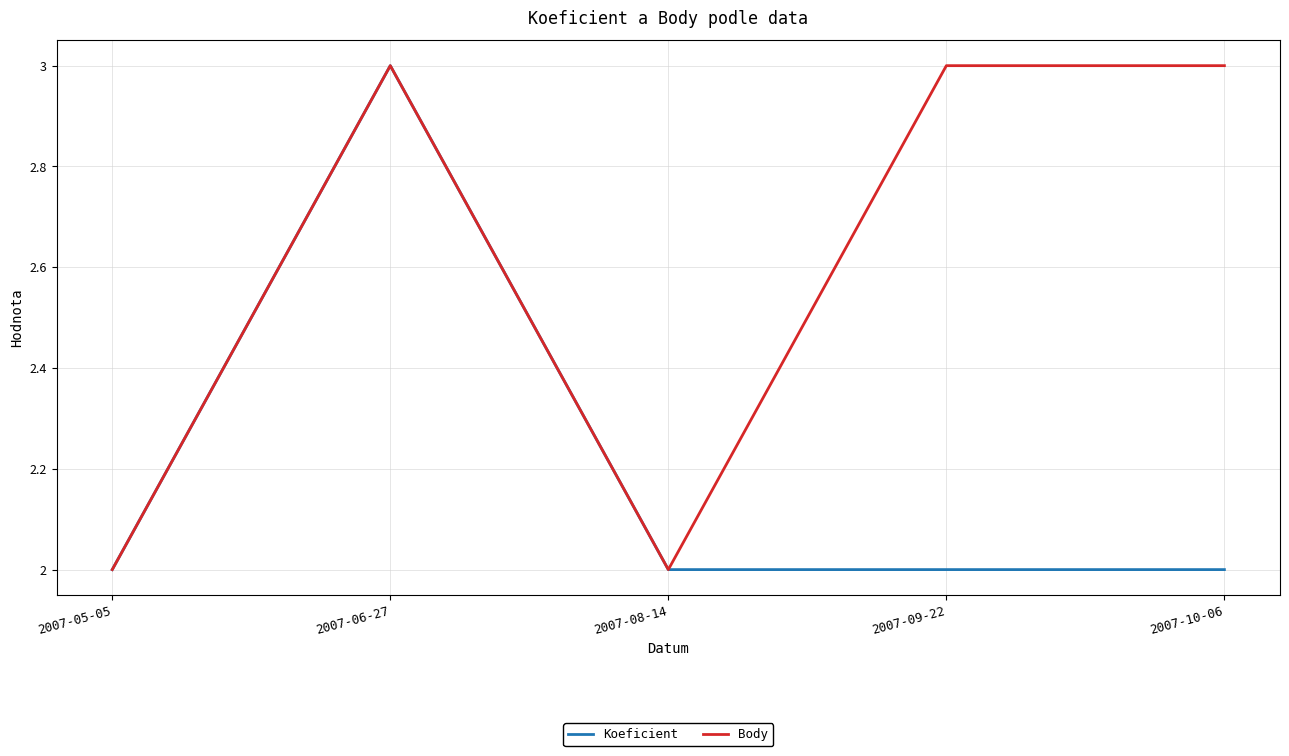

Is it true that Body equals 3 at 2007-06-27?

True